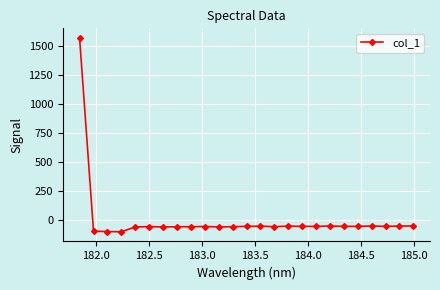

What is the value of the 11th point from the left?

-59.7